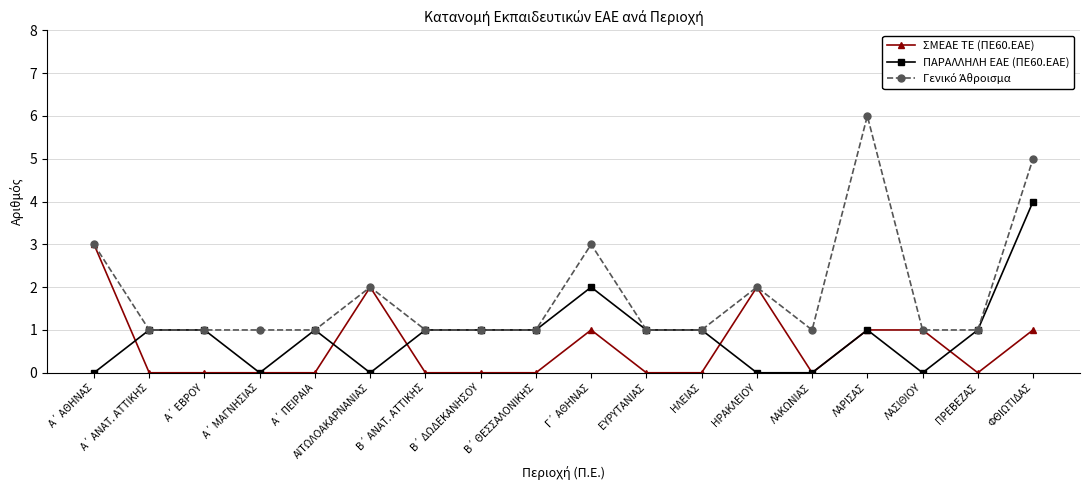

What is the difference between the highest and lowest values at ΛΑΡΙΣΑΣ?

5